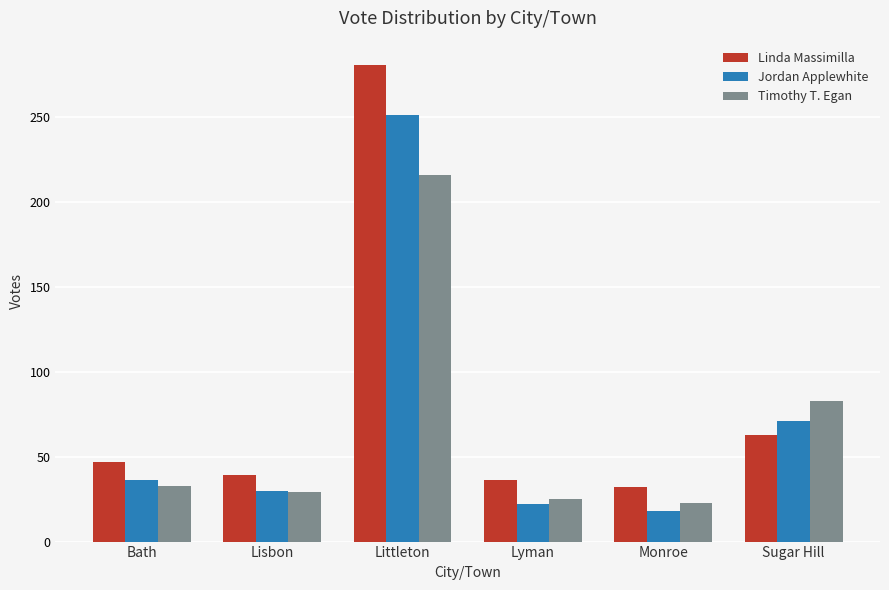

Reading left to right, transcribe all the data shown in this chart.

Linda Massimilla: Bath=47	Lisbon=39	Littleton=281	Lyman=36	Monroe=32	Sugar Hill=63
Jordan Applewhite: Bath=36	Lisbon=30	Littleton=251	Lyman=22	Monroe=18	Sugar Hill=71
Timothy T. Egan: Bath=33	Lisbon=29	Littleton=216	Lyman=25	Monroe=23	Sugar Hill=83